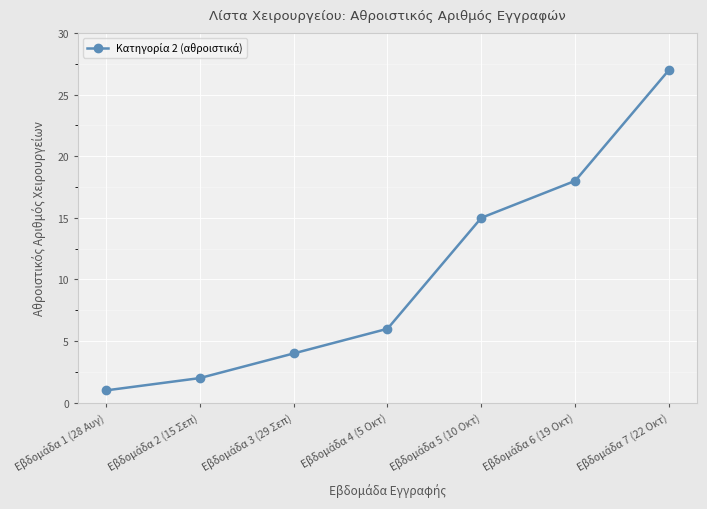

What is the average value?

10